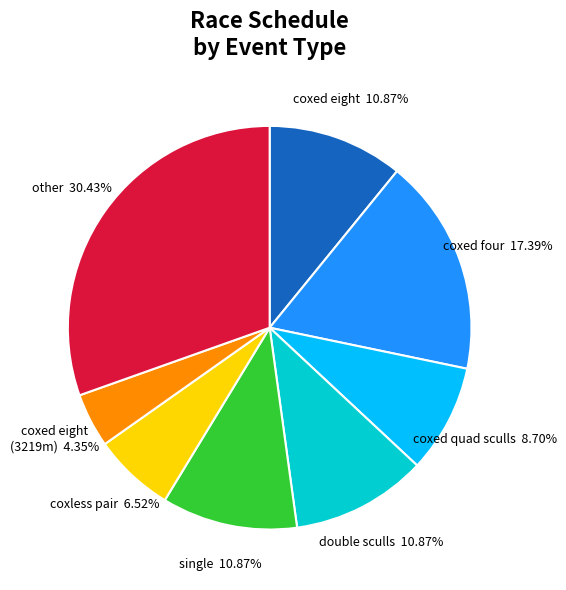

Is there any slice that represents more than half of the pie?

No